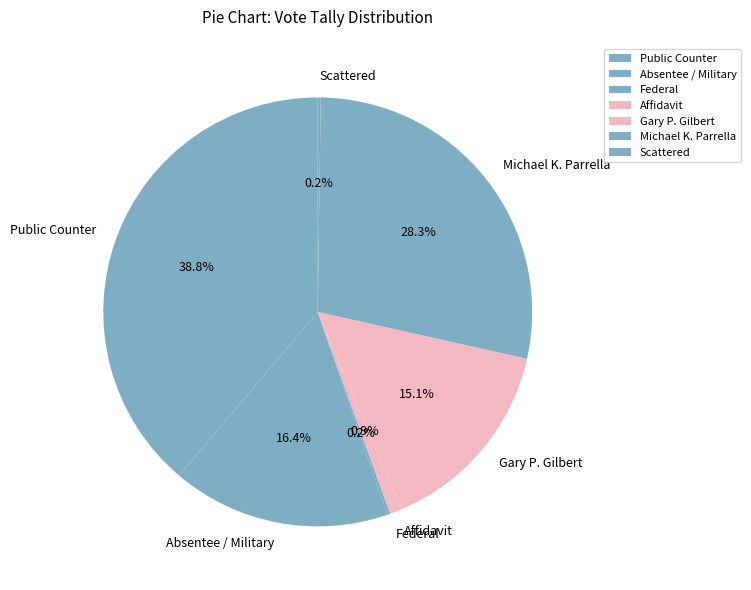

Which category has the biggest portion of the pie?

Public Counter